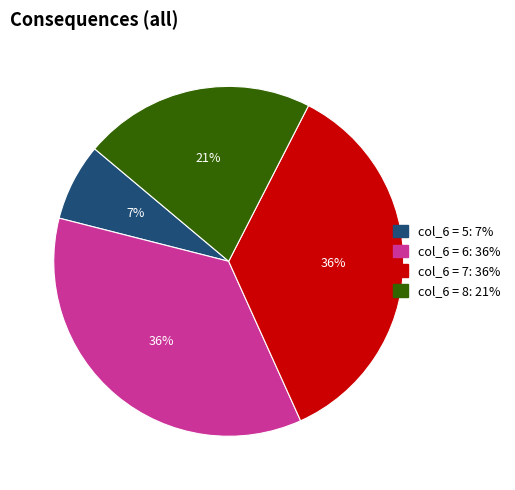

How many segments does this pie chart have?

4